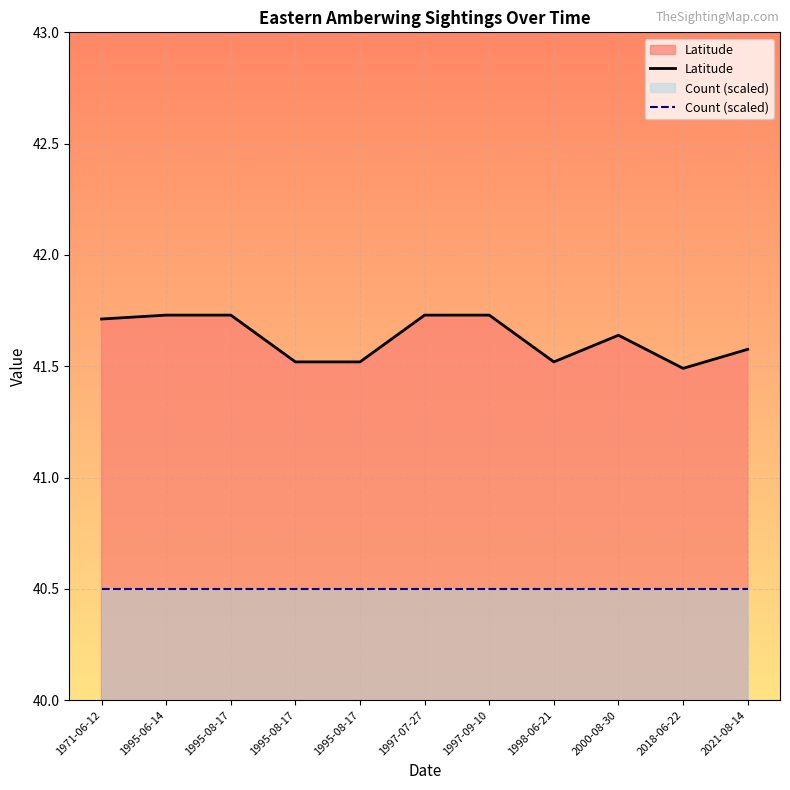

The value of Count (scaled) at 1995-08-17 is 64.5. True or false?

False